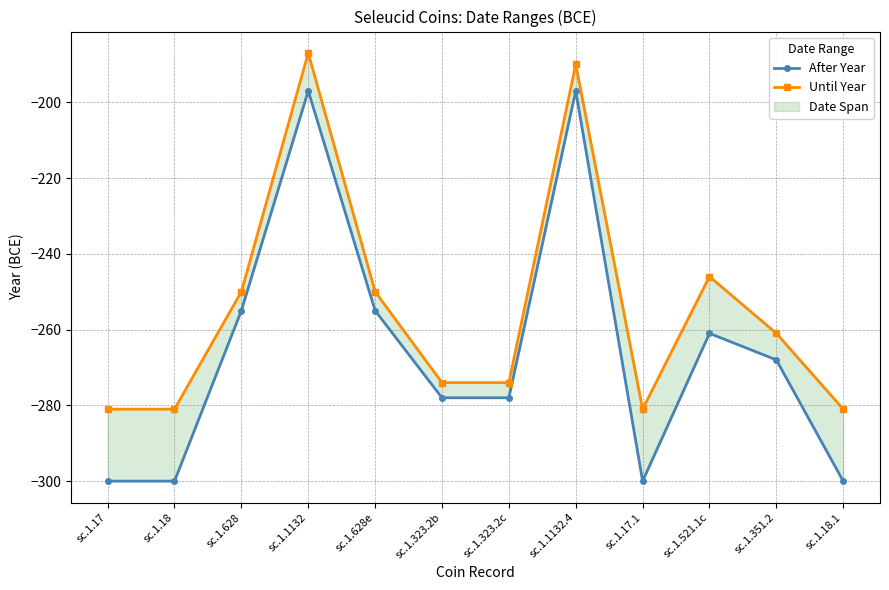

How many lines are shown in the chart?

2